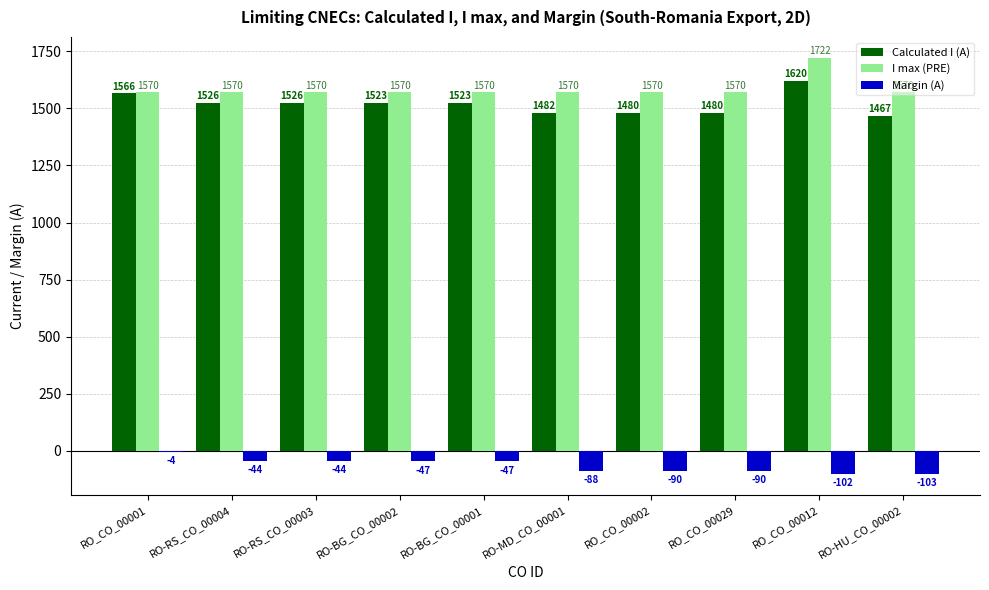

What is the total value across all series at RO_CO_00001?

3132